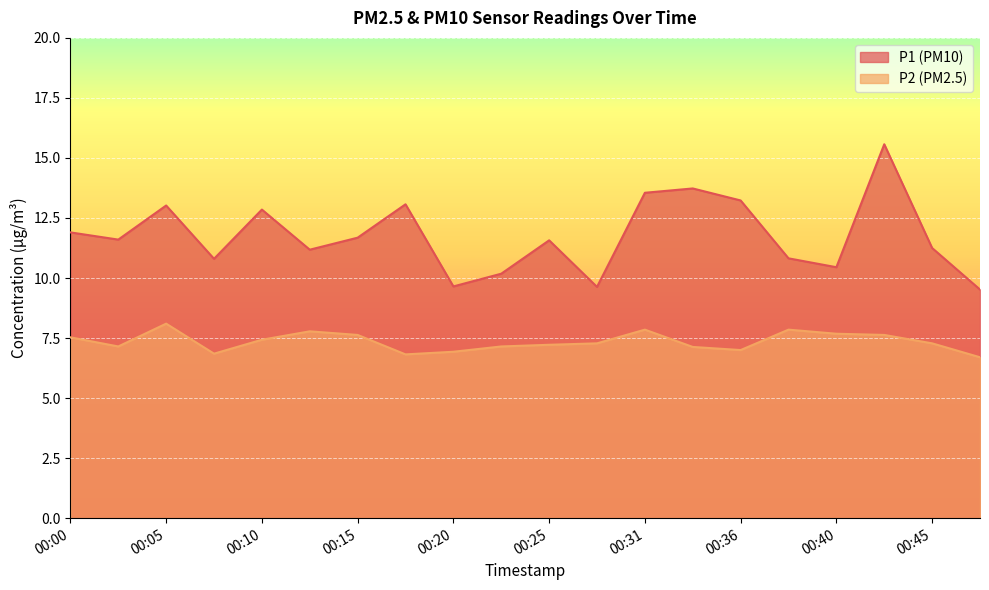

What is the total value across all series at 00:45?

18.5